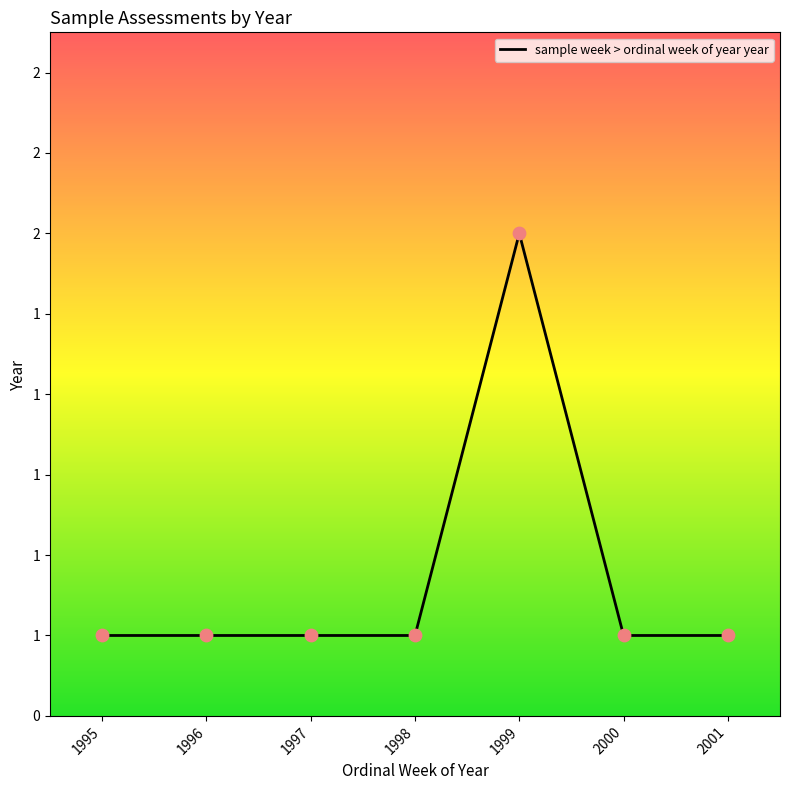

Approximately how many times larger is the value at 2001 compared to 1999?

0.5